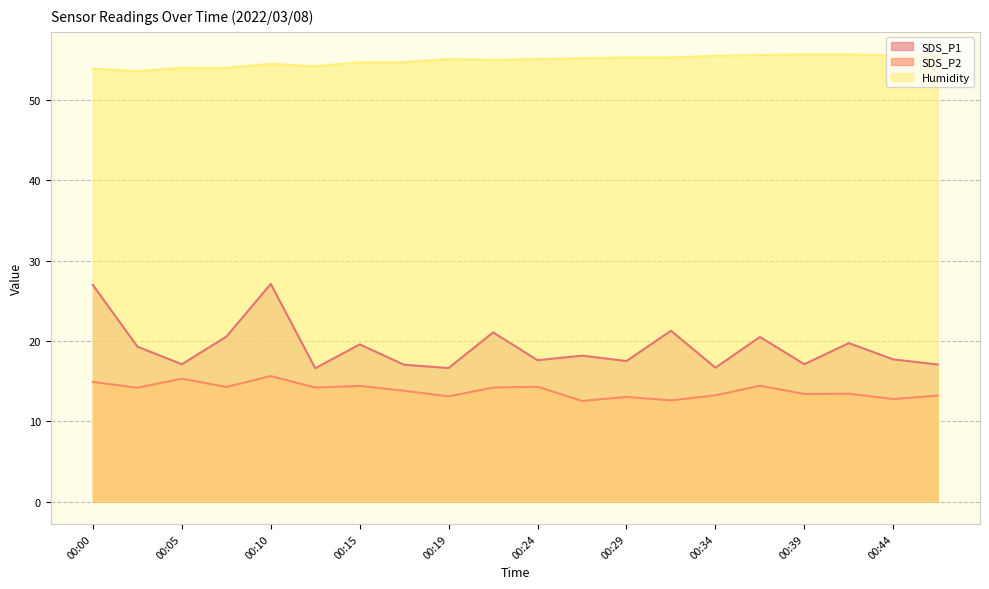

What is the value of the SDS_P2 point at the 17th from the left?

13.4